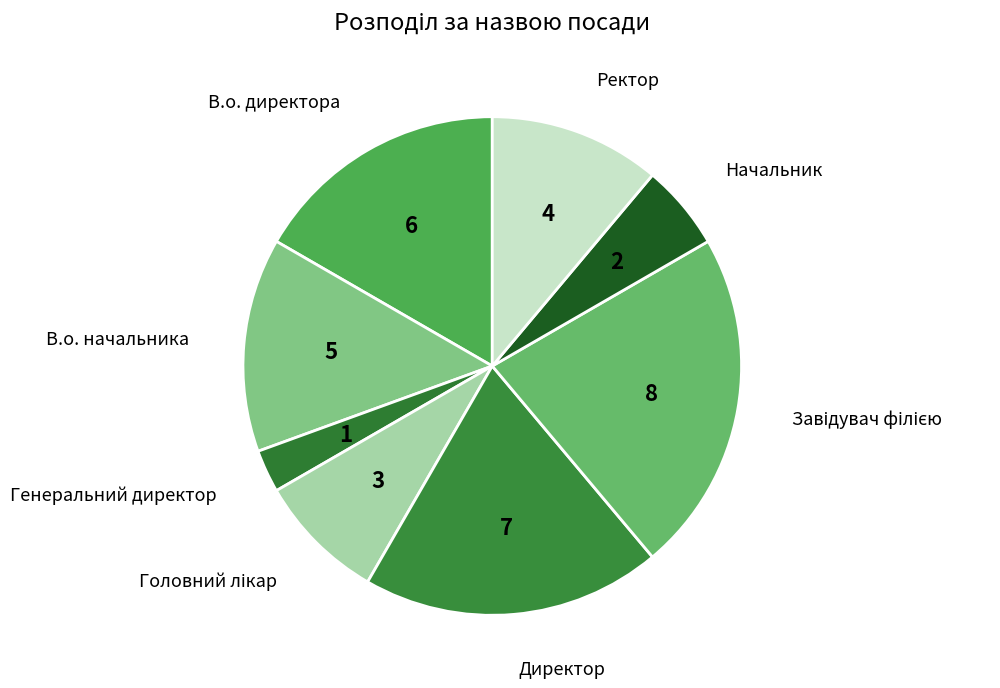

Rank the categories by value from highest to lowest.

Завідувач філією, Директор, В.о. директора, В.о. начальника, Ректор, Головний лікар, Начальник, Генеральний директор